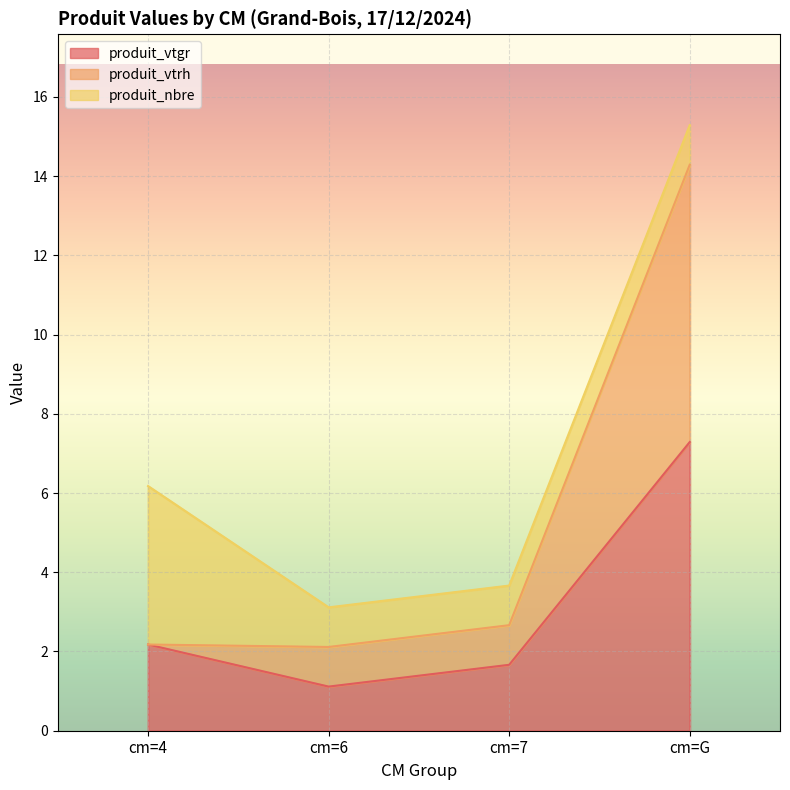

How many interior local valleys does the produit_vtgr series have?

1